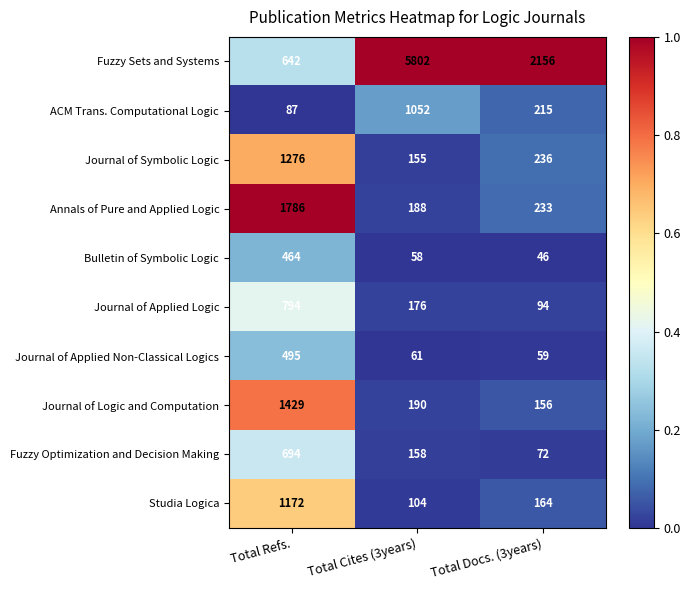

What is the difference between the maximum and minimum values in the Annals of Pure and Applied Logic series?

1598